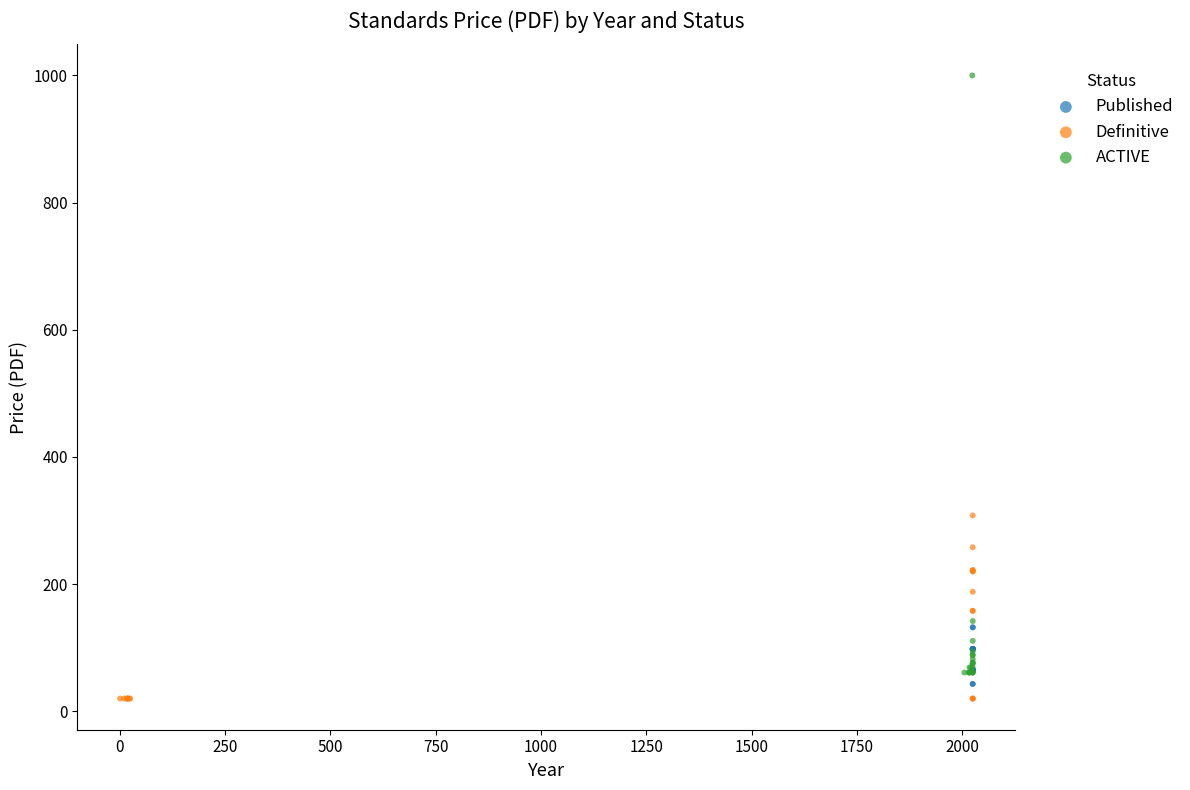

Which series has the largest Y range (max minus min)?

ACTIVE